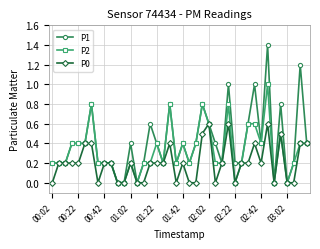

What is the value of the P0 point at the 19th from the left?

0.4